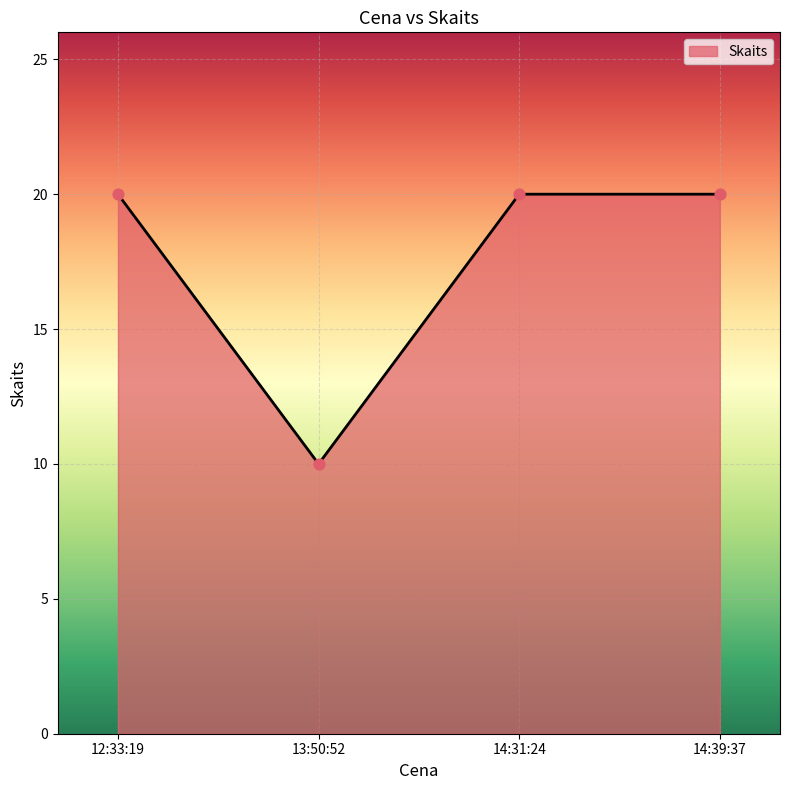

Which has a higher value, 13:50:52 or 14:39:37?

14:39:37